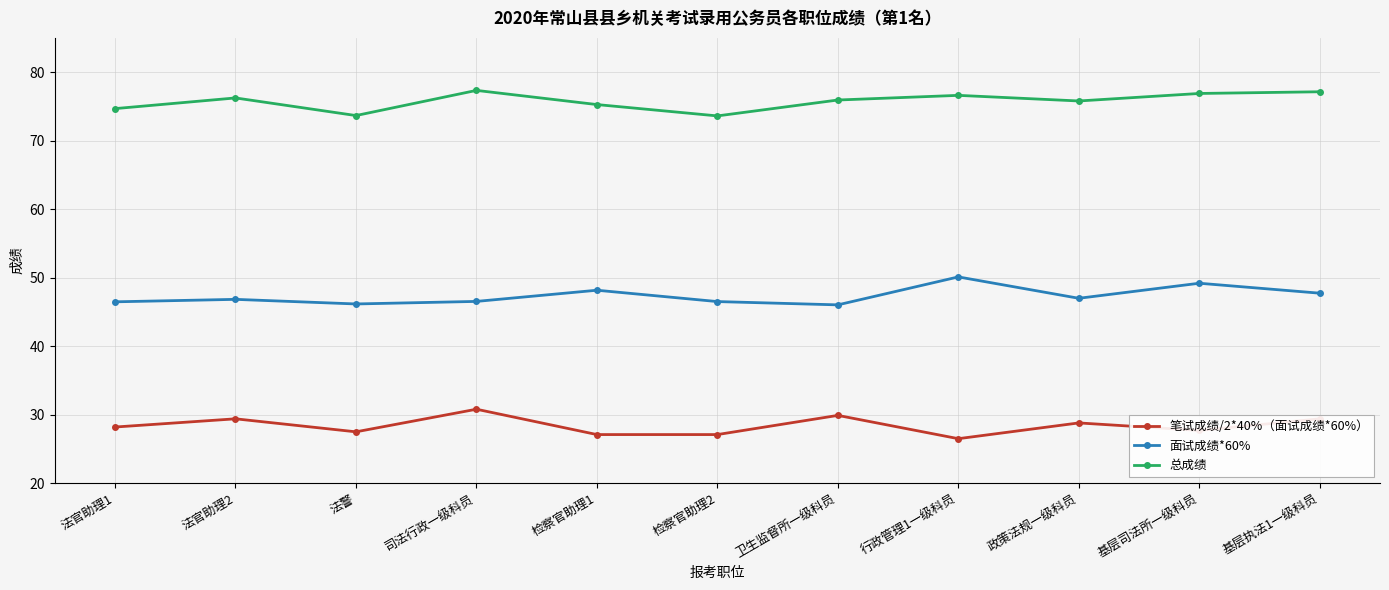

At how many categories does at least one series exceed 49?

11